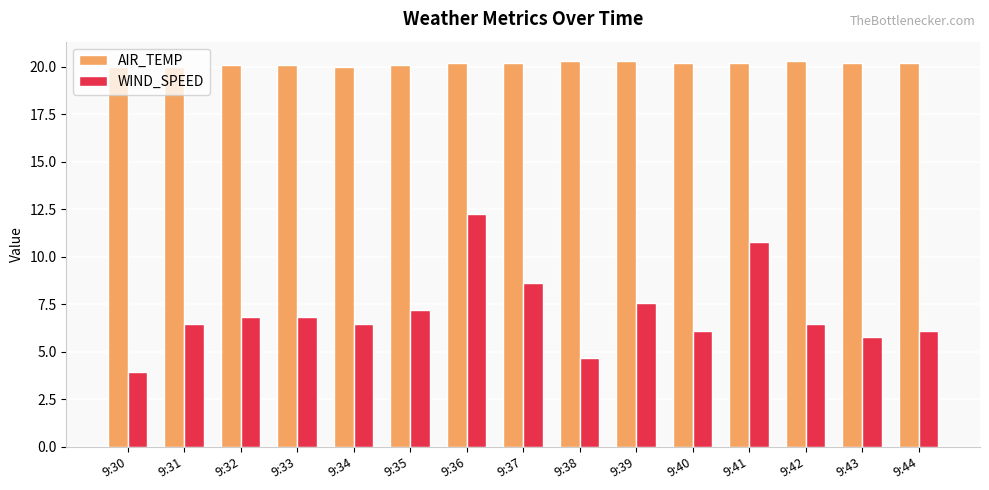

At which category is the sum across all series the highest?

9:36